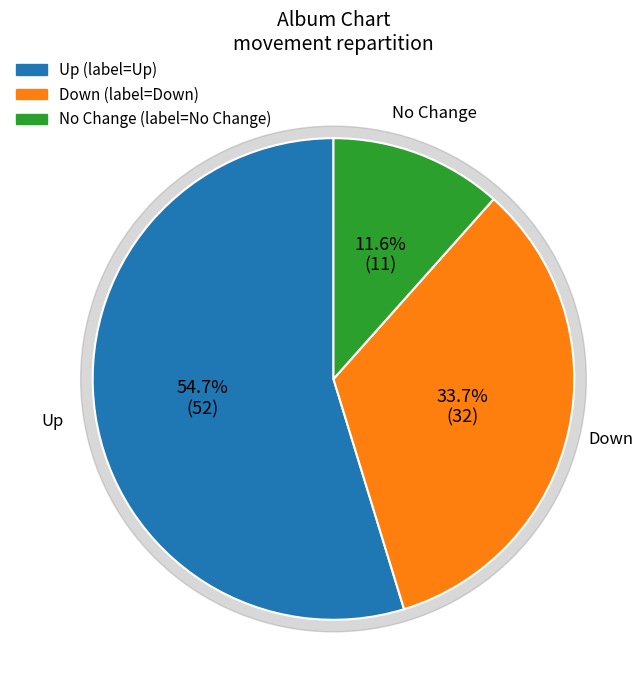

What is the change in value from up to down?

-20